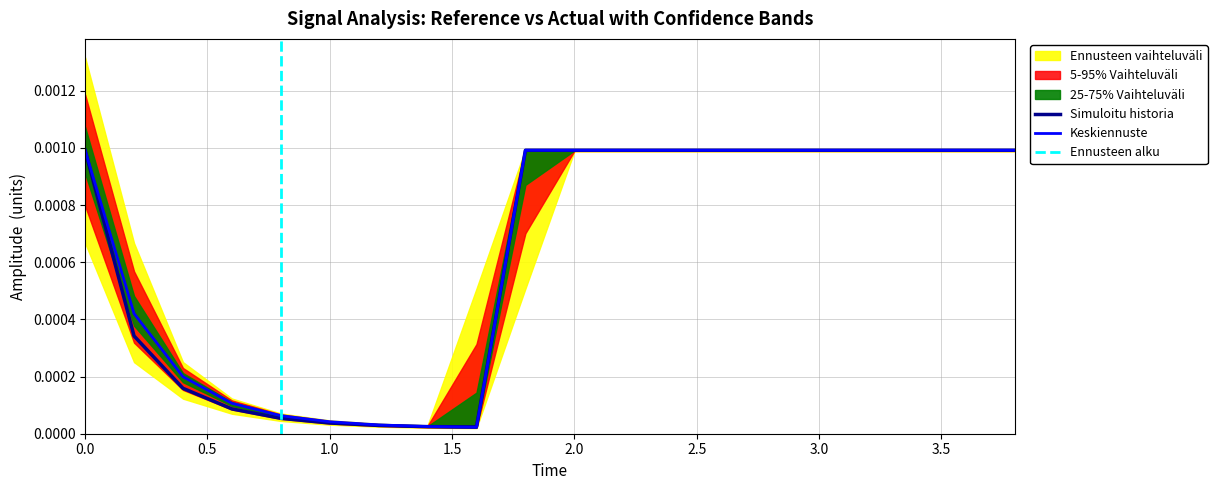

Is the value of reference at 3.5 greater than the value of actual at 15?

No